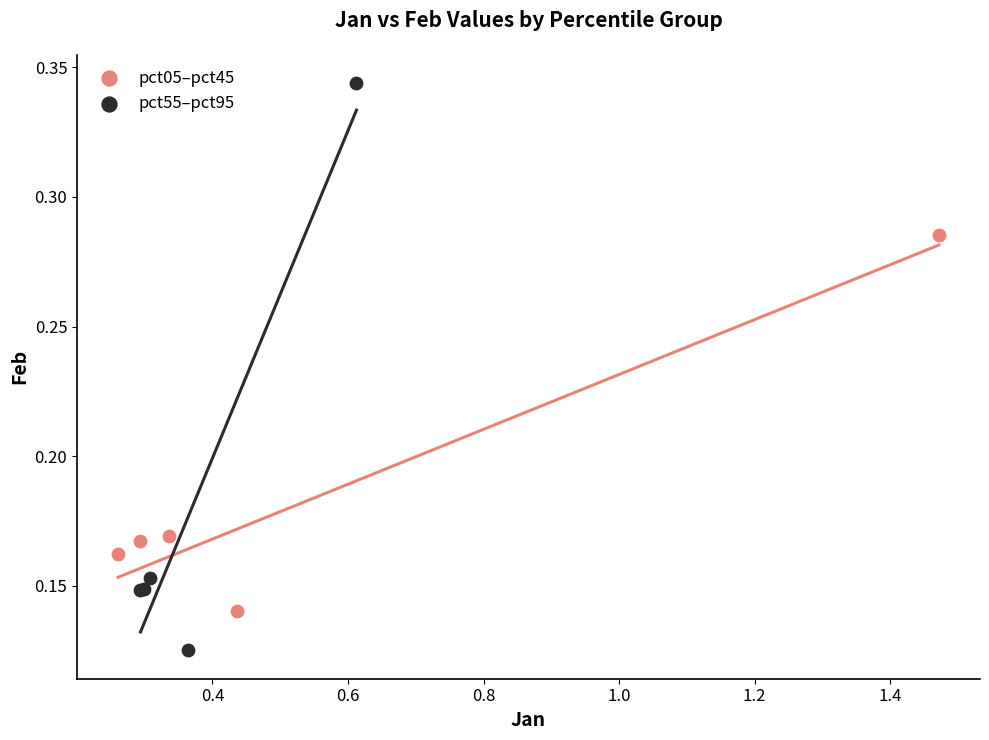

Which series contains the highest Y value?

pct55–pct95